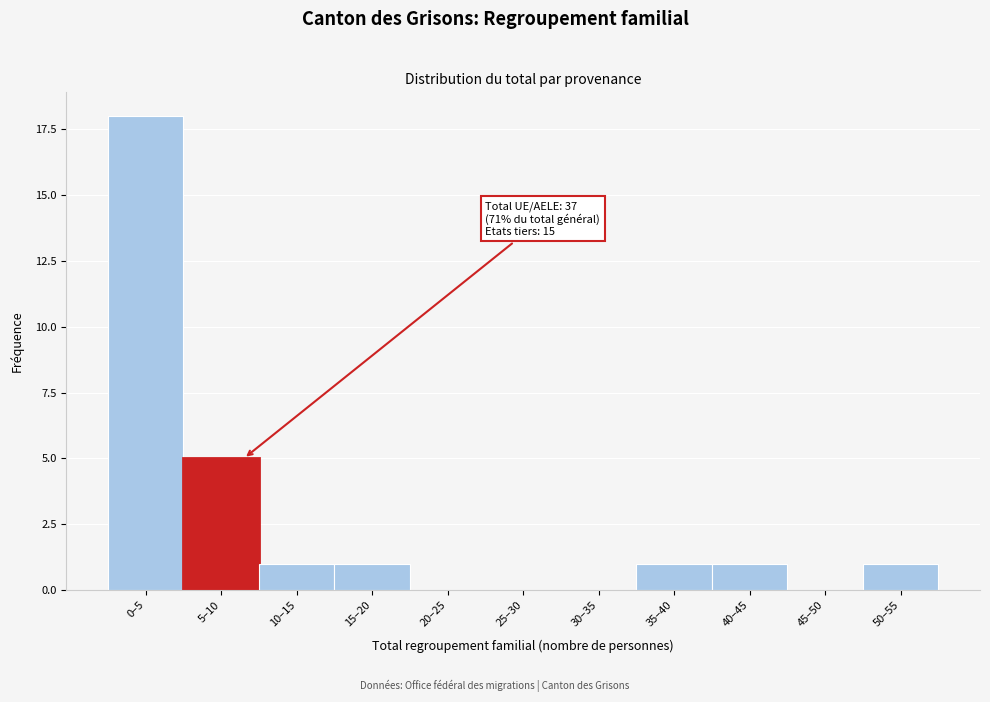

Reading left to right, transcribe all the data shown in this chart.

0–5=18	5–10=5	10–15=1	15–20=1	20–25=0	25–30=0	30–35=0	35–40=1	40–45=1	45–50=0	50–55=1